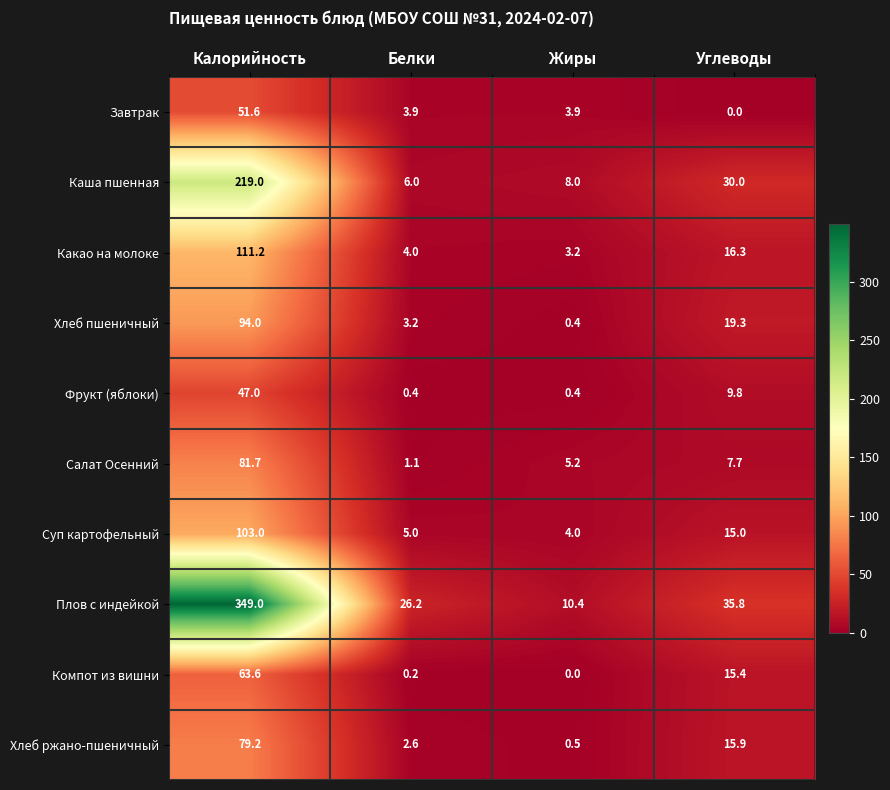

The Салат Осенний series shows 1.9 at Белки. True or false?

False